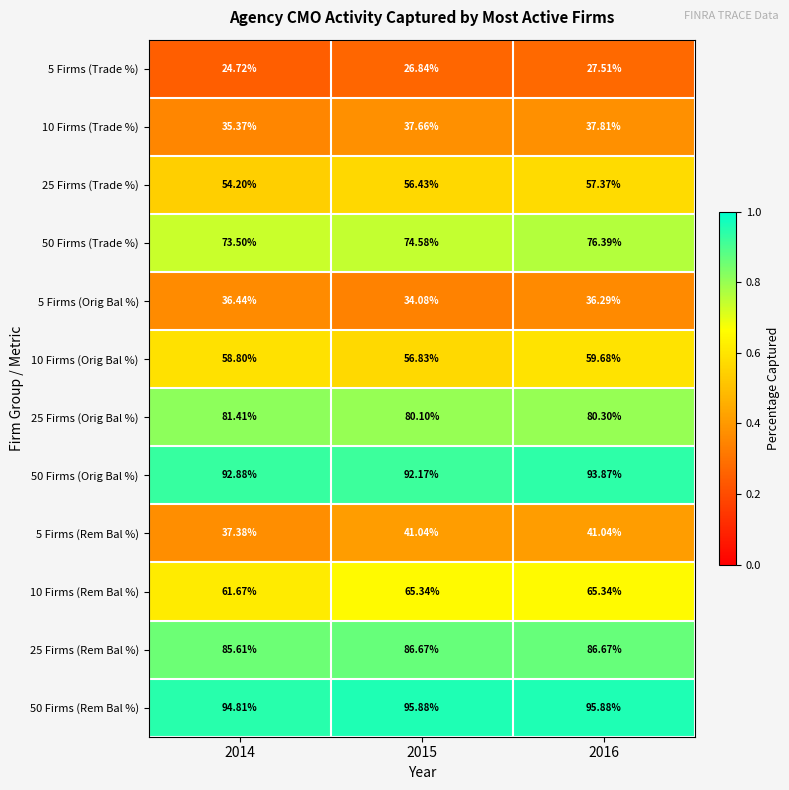

What is the total value across all series at 2014?

736.8